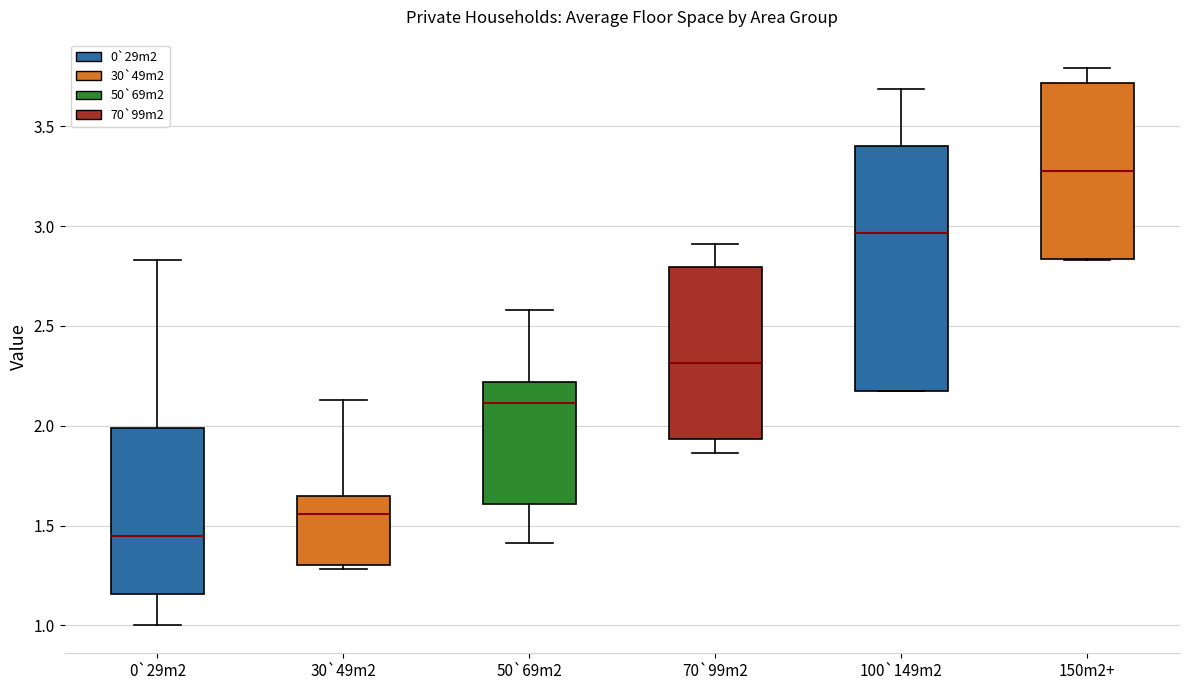

Which box is the tallest, from its lower edge to its upper edge?

100`149m2